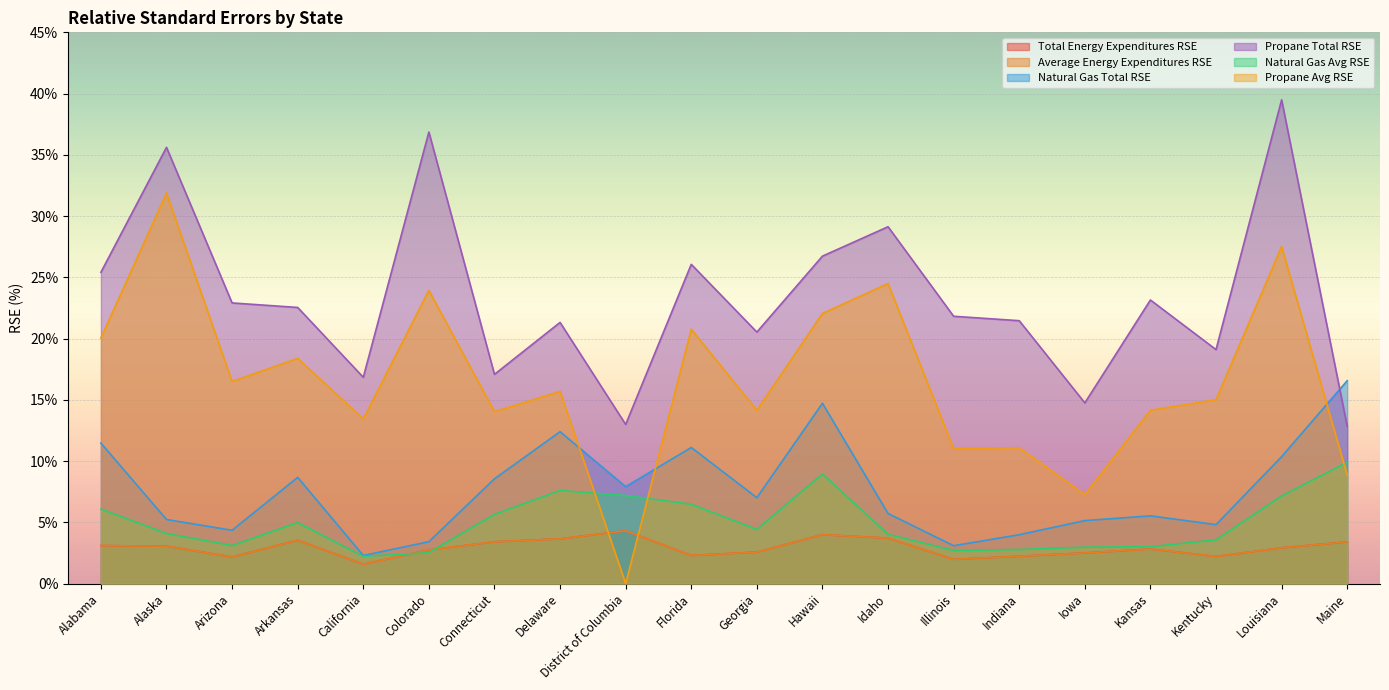

Read the Total Energy Expenditures RSE value at Connecticut.

3.4